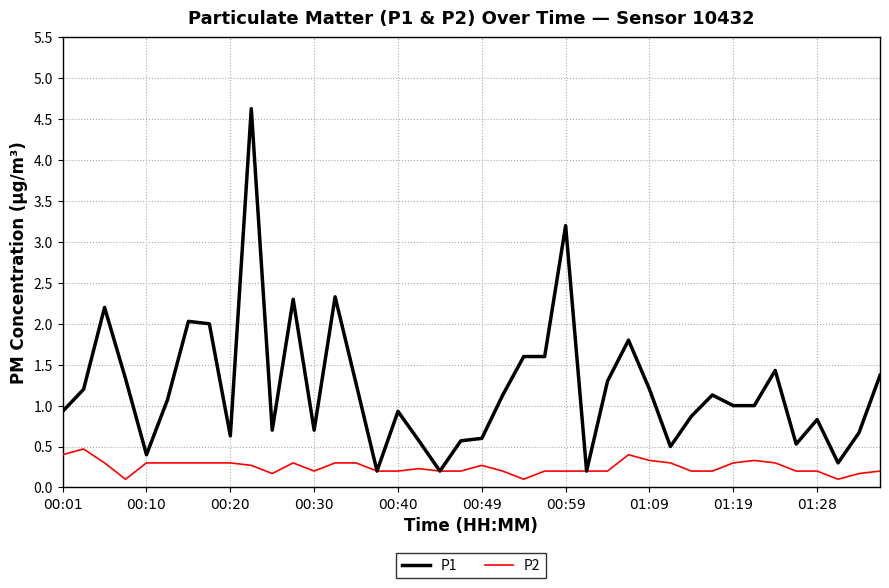

How many lines are shown in the chart?

2